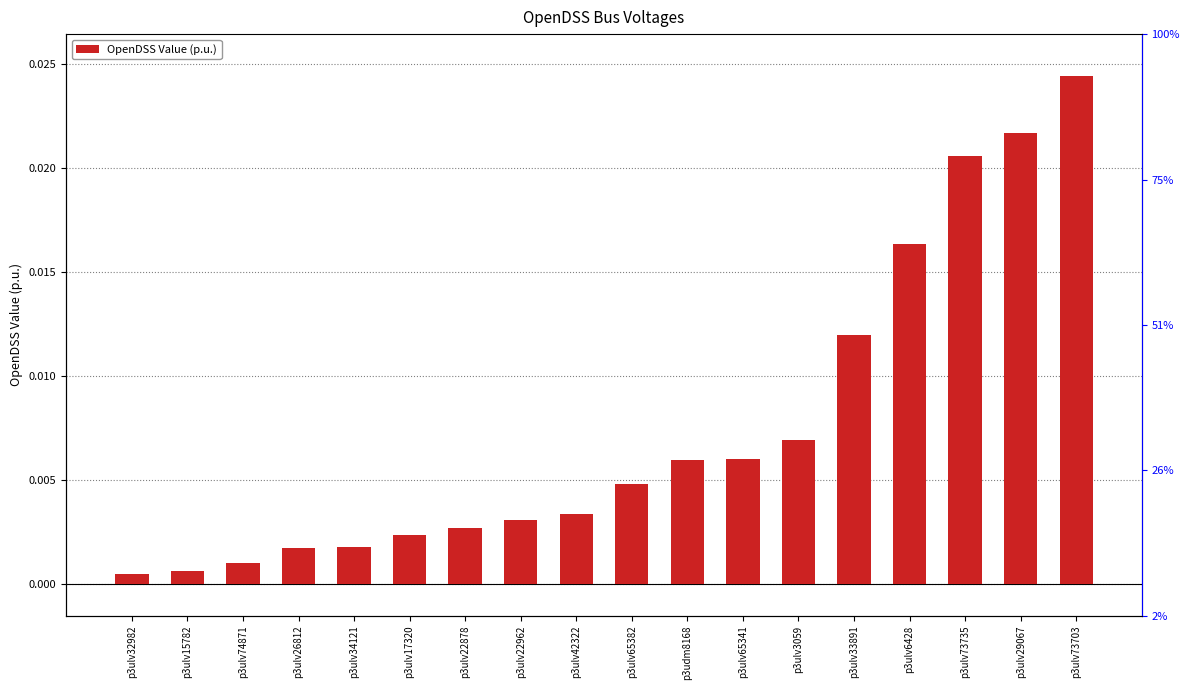

Rank the categories by value from lowest to highest.

p3ulv32982, p3ulv15782, p3ulv74871, p3ulv26812, p3ulv34121, p3ulv17320, p3ulv22878, p3ulv22962, p3ulv42322, p3ulv65382, p3udm8168, p3ulv65341, p3ulv3059, p3ulv33891, p3ulv6428, p3ulv73735, p3ulv29067, p3ulv73703